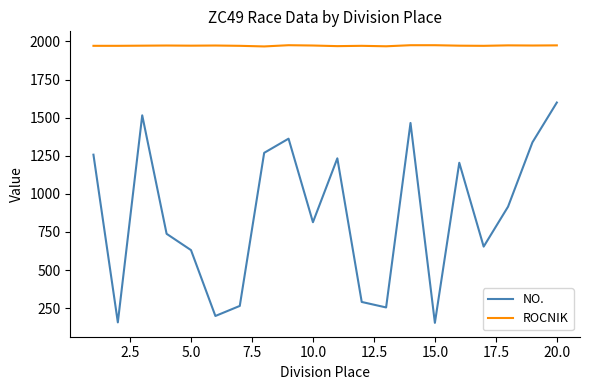

Does the chart display data point markers on the line(s)?

No